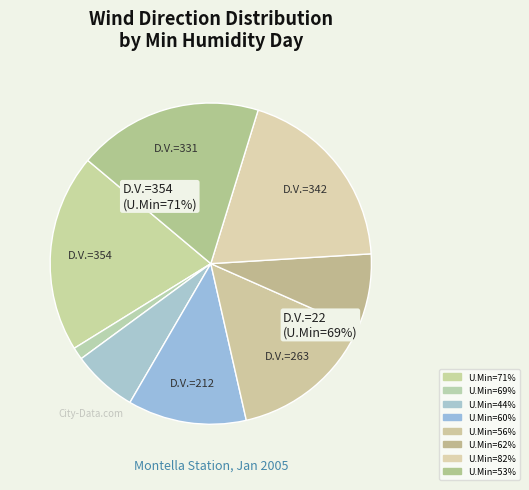

What percentage do 69 and 62 together represent?

8.8%